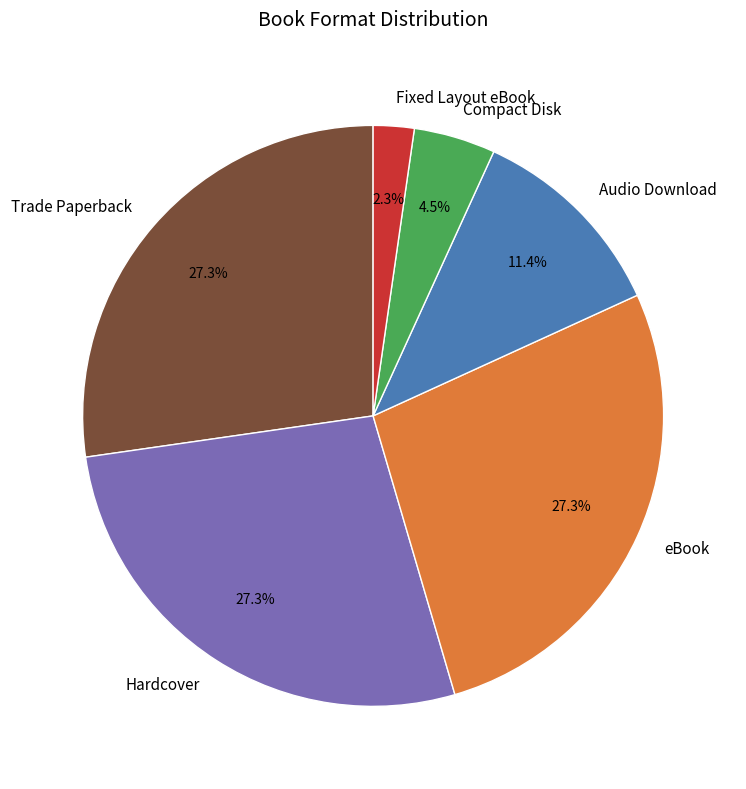

To the nearest percent, what portion does Audio Download represent?

11%